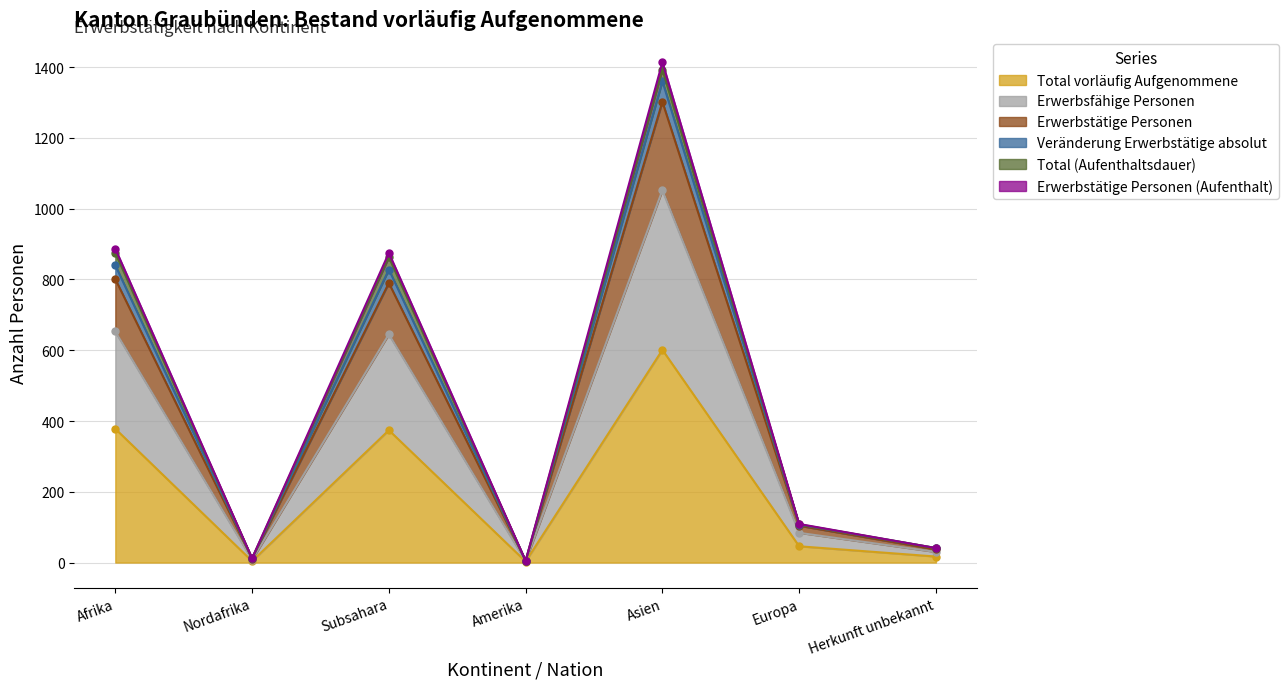

Count the number of categories in the chart.

7